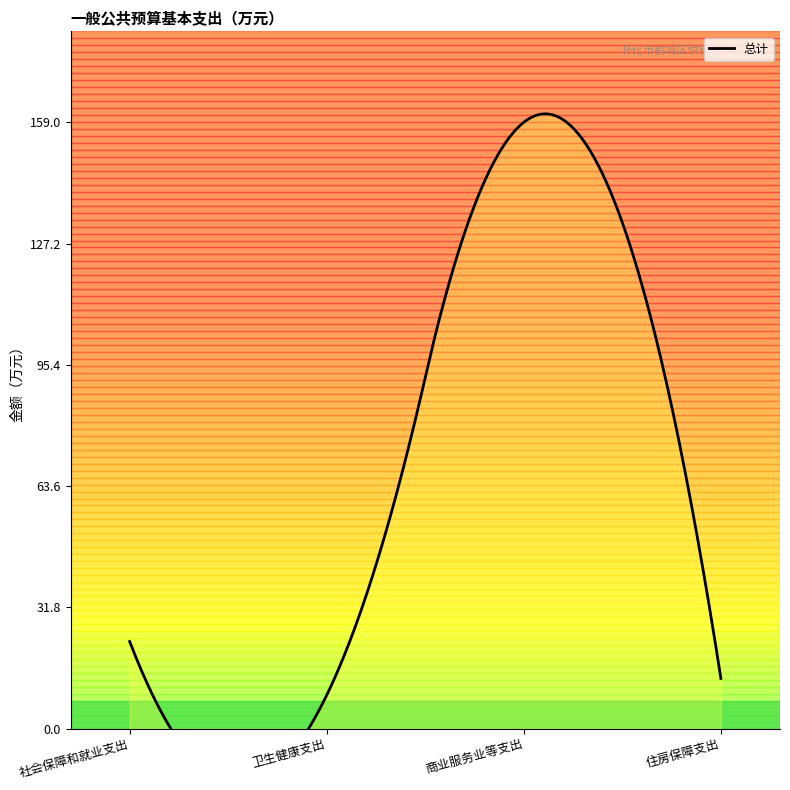

True or false: the data shows 13.2 at 住房保障支出.

True